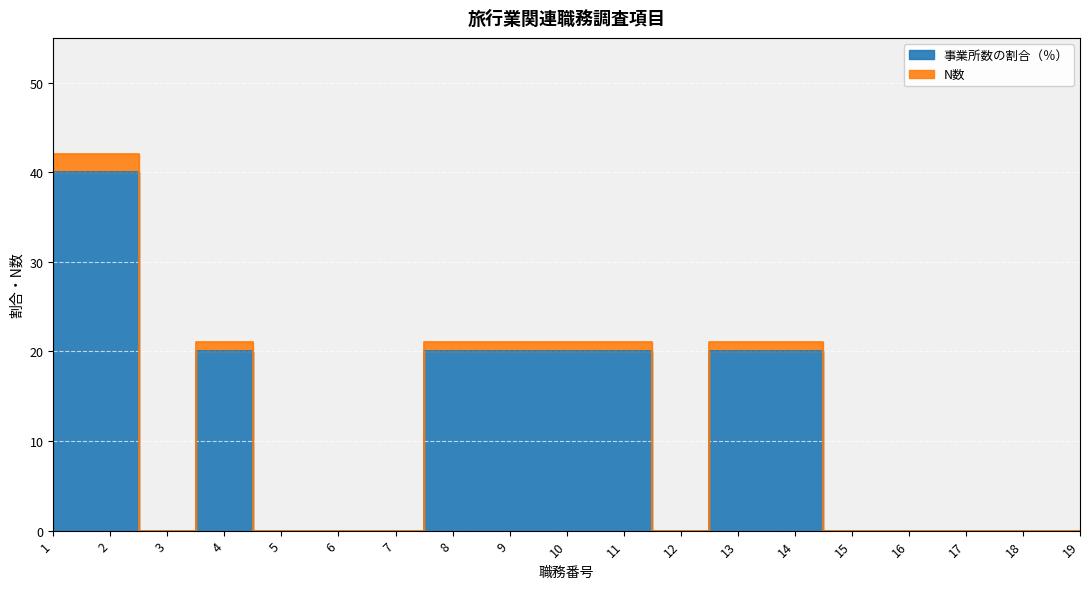

What are all the series names shown in the legend?

事業所数の割合（％）, N数